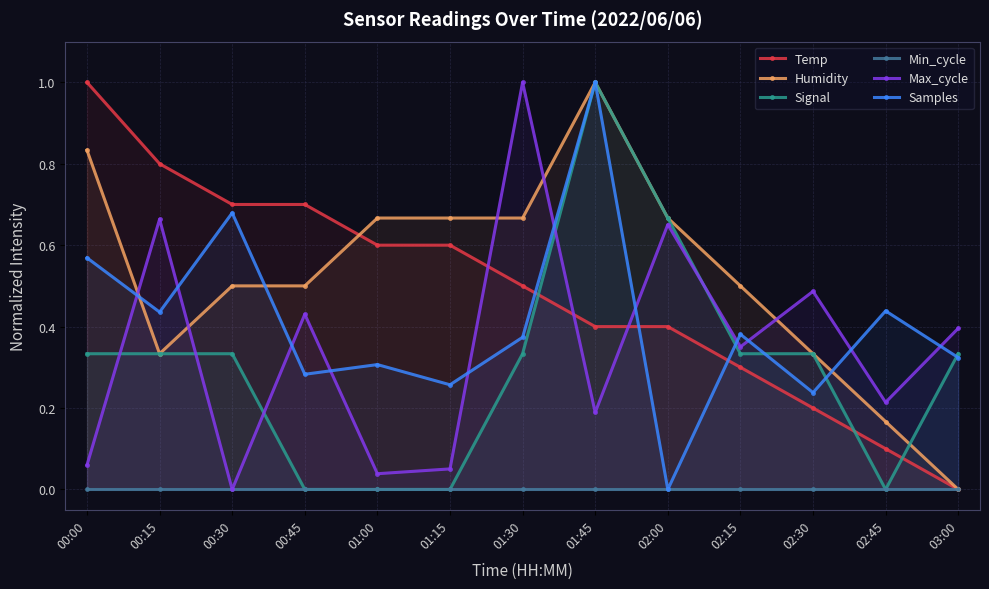

Is the value of Max_cycle at 02:45 greater than the value of Humidity at 01:00?

No